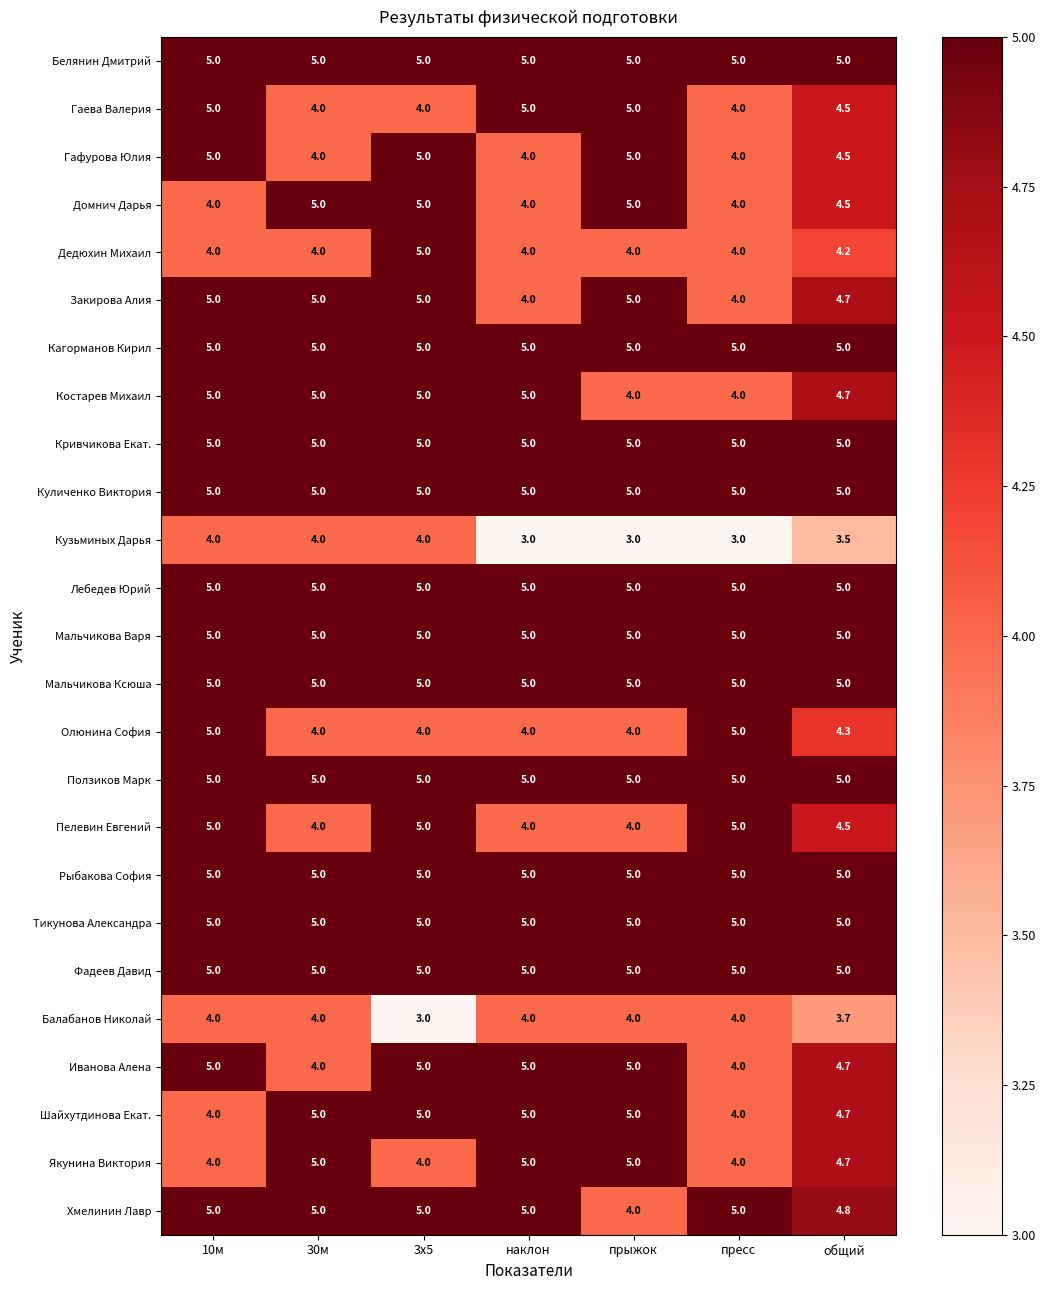

Is it true that Тикунова Александра equals 5.0 at пресс?

True